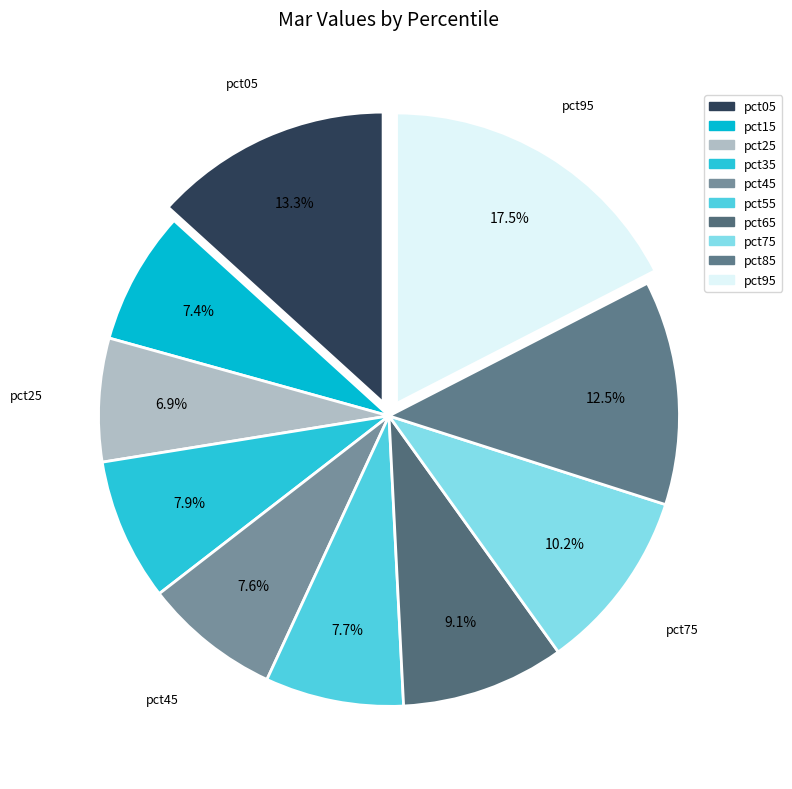

To the nearest percent, what percentage of the pie is pct05?

13%